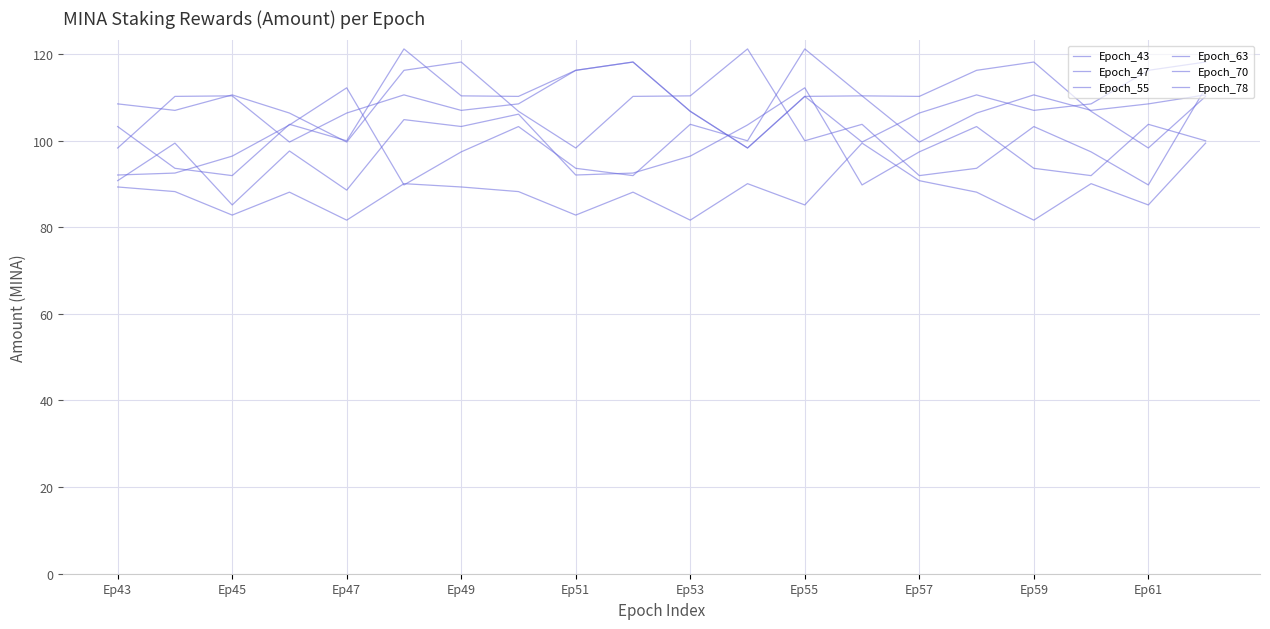

How many categories are shown in the chart?

20